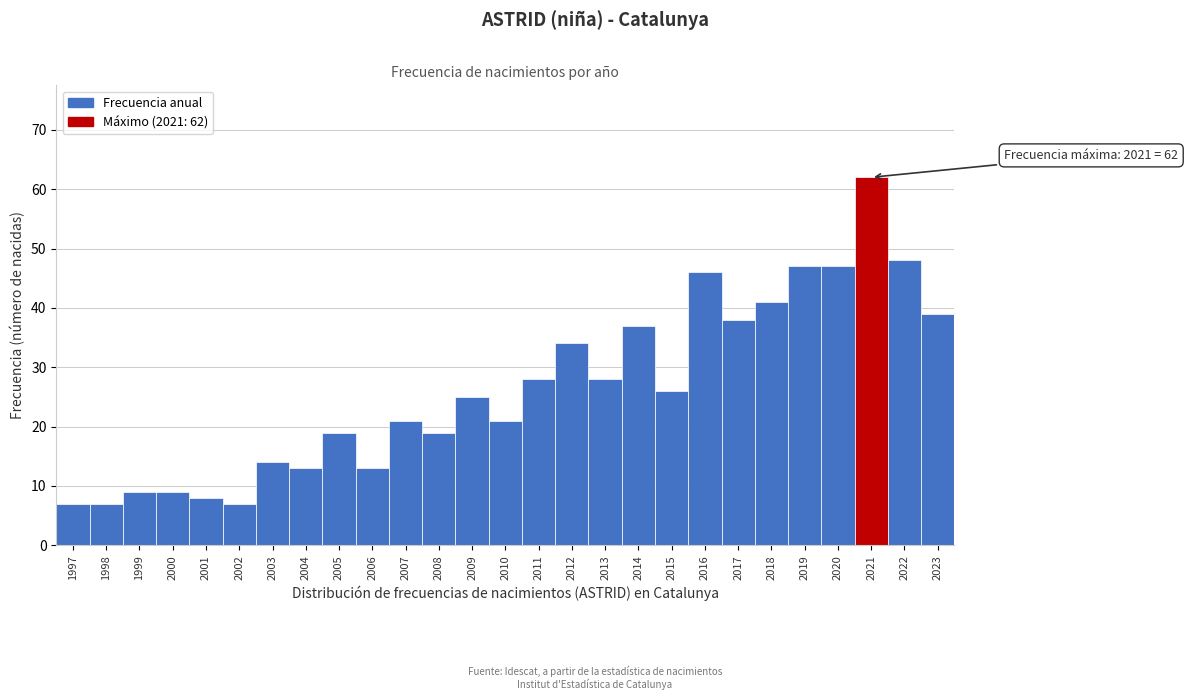

Reading left to right, list all the values displayed in this chart.

7	7	9	9	8	7	14	13	19	13	21	19	25	21	28	34	28	37	26	46	38	41	47	47	62	48	39